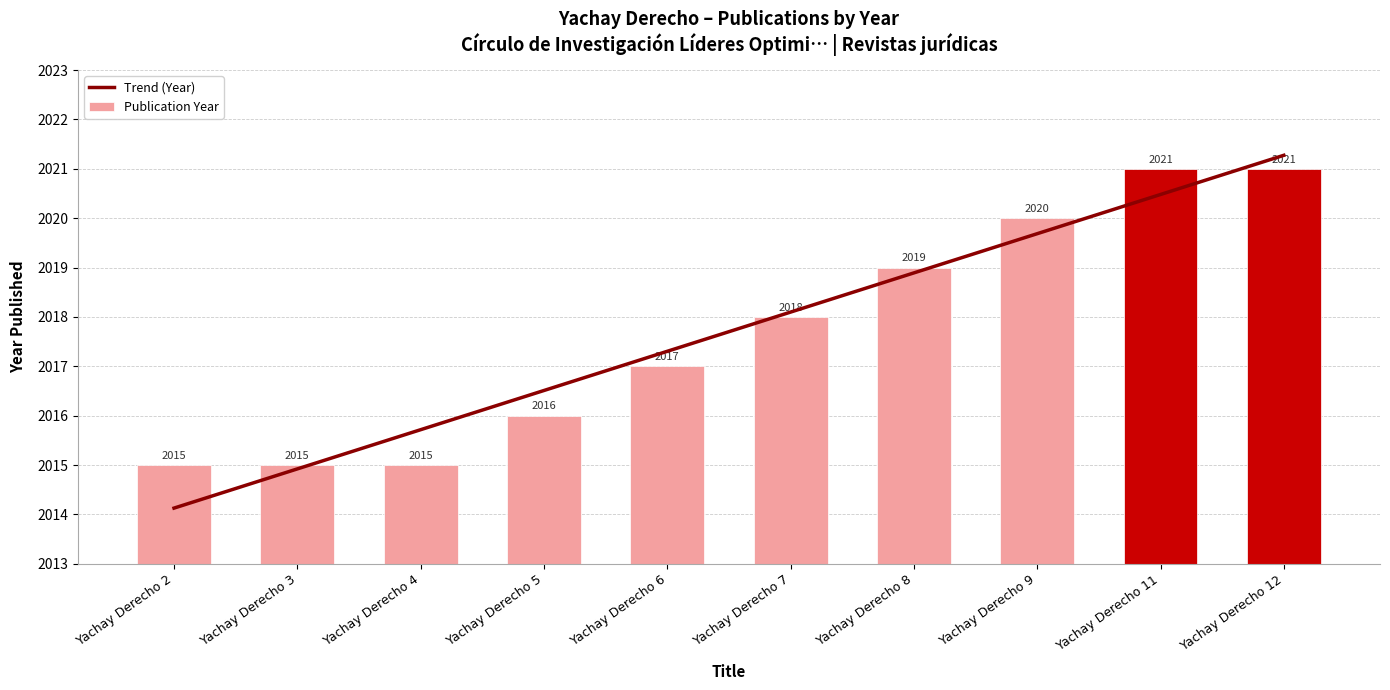

At Yachay Derecho 6, list the series in order from smallest to largest.

Publication Year, Trend (Year)